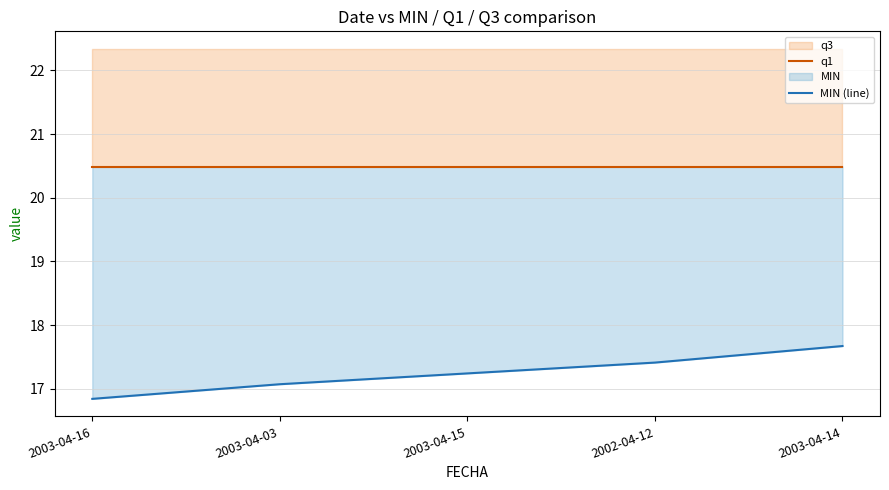

Is it true that q1 equals 8.7 at 2003-04-15?

False